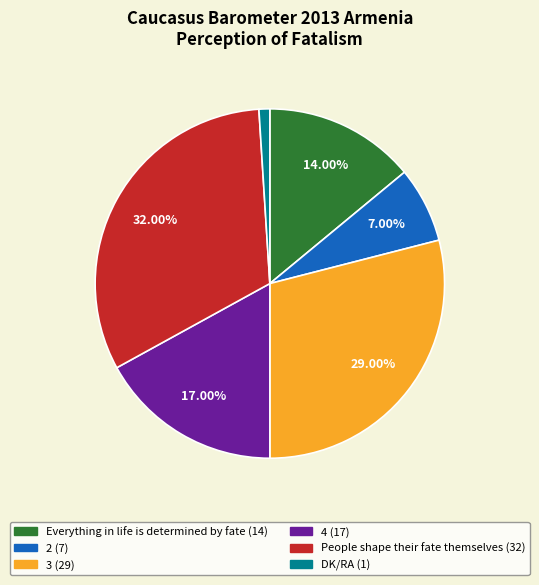

The DK/RA slice represents 1% of the pie. True or false?

True